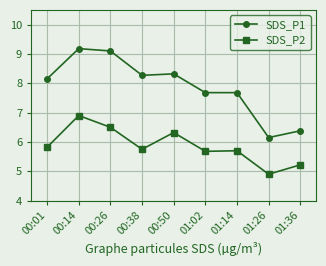

What is the label of the 1st point from the right?

01:36